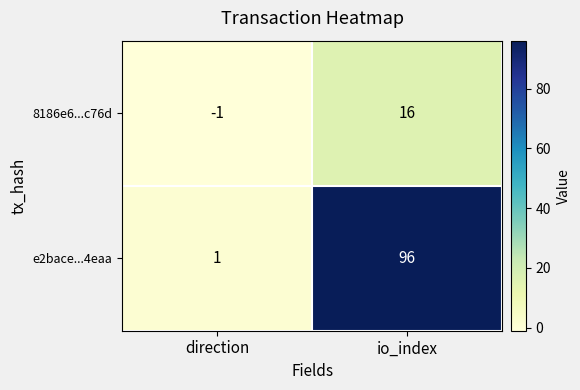

The value of e2bace...4eaa at io_index is 57. True or false?

False